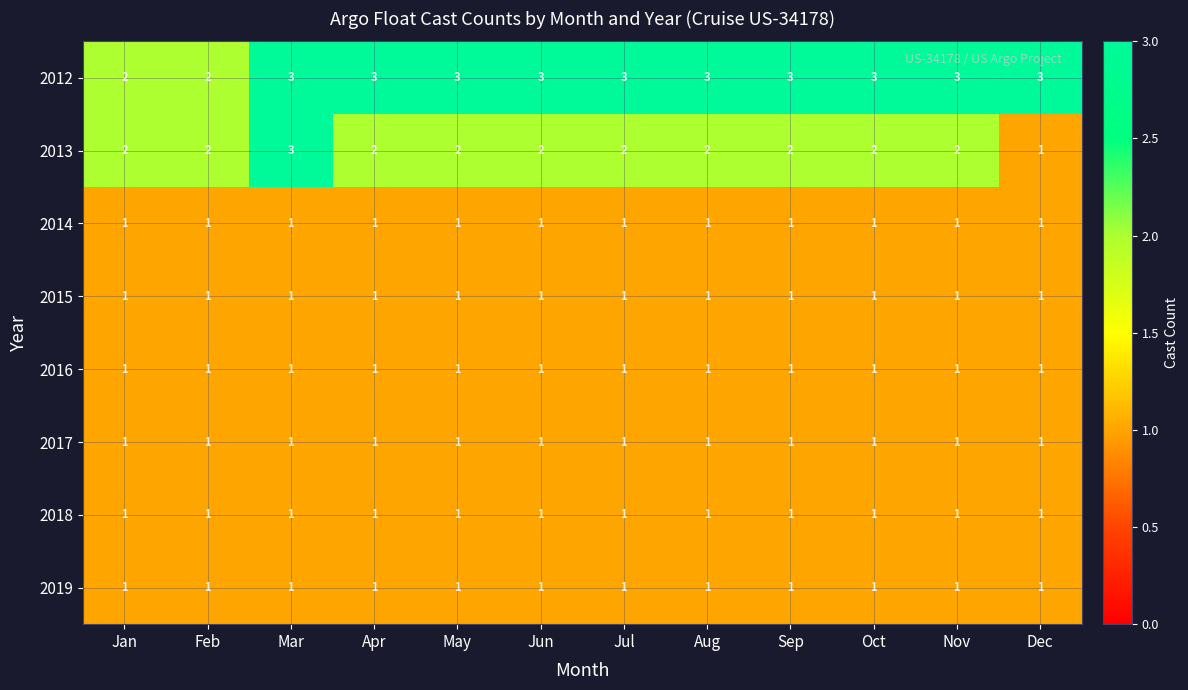

Is it true that 2012 equals 3 at Nov?

True